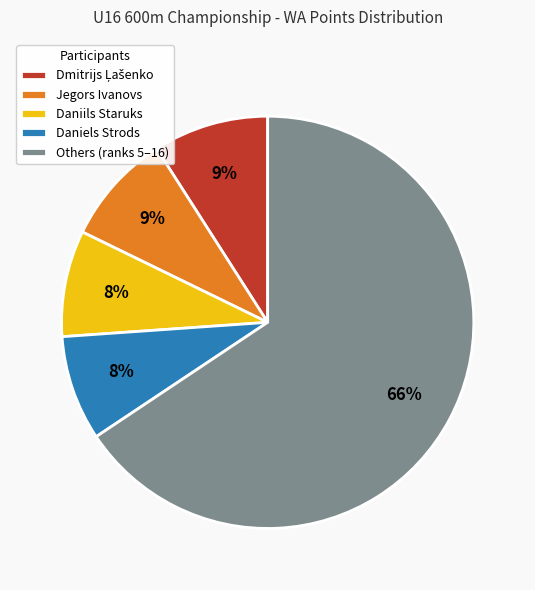

Is there any slice that represents more than half of the pie?

Yes